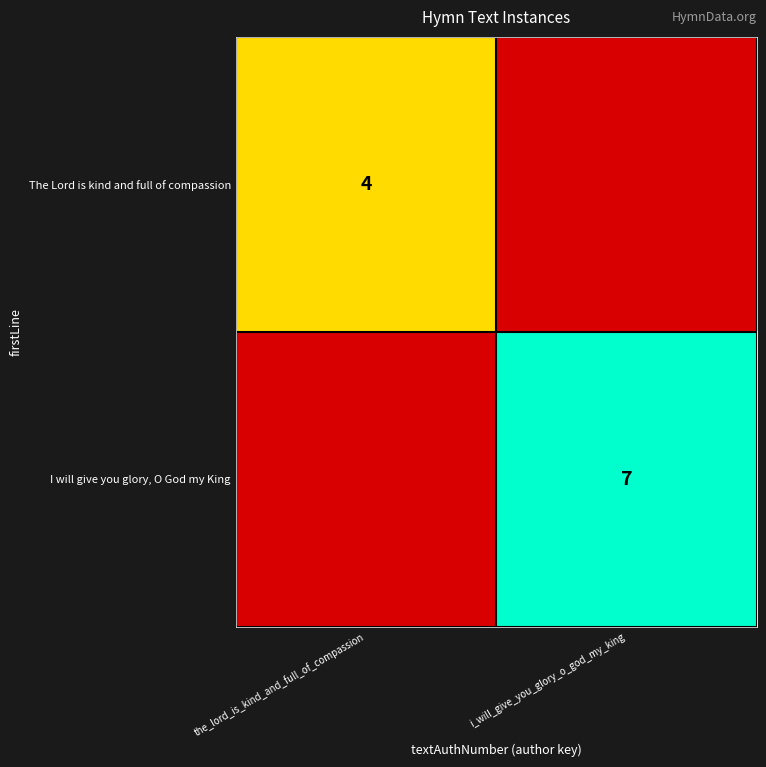

Is it true that The Lord is kind and full of compassion equals 4 at the_lord_is_kind_and_full_of_compassion?

True